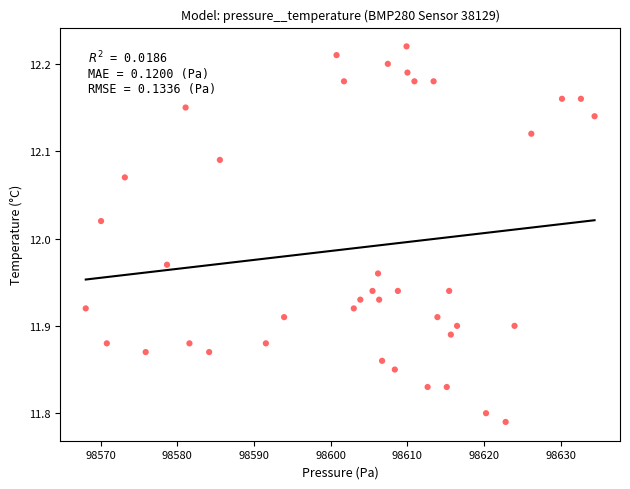

What is the range of X values (max minus min)?

66.4